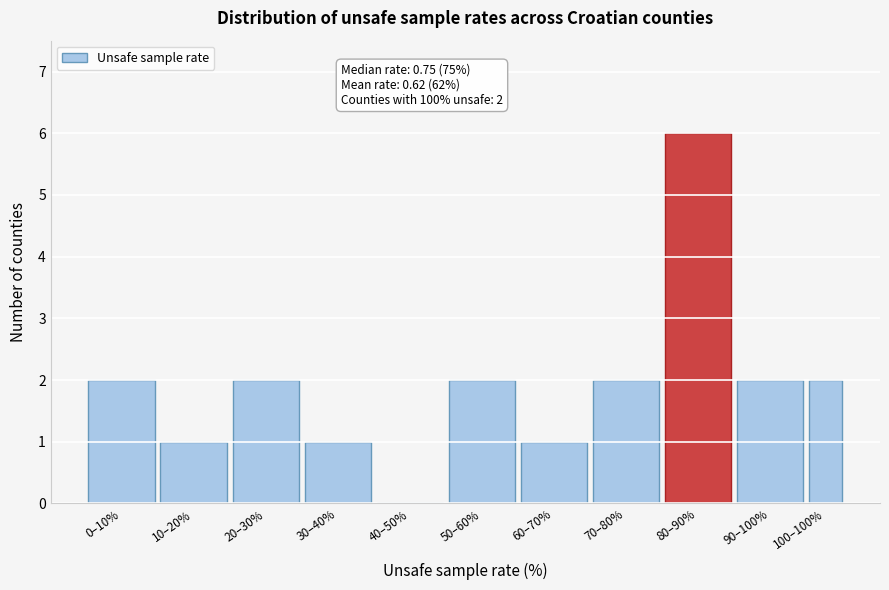

Reading left to right, extract all data points from this chart.

0–10%=2	10–20%=1	20–30%=2	30–40%=1	40–50%=0	50–60%=2	60–70%=1	70–80%=2	80–90%=6	90–100%=2	100–100%=2